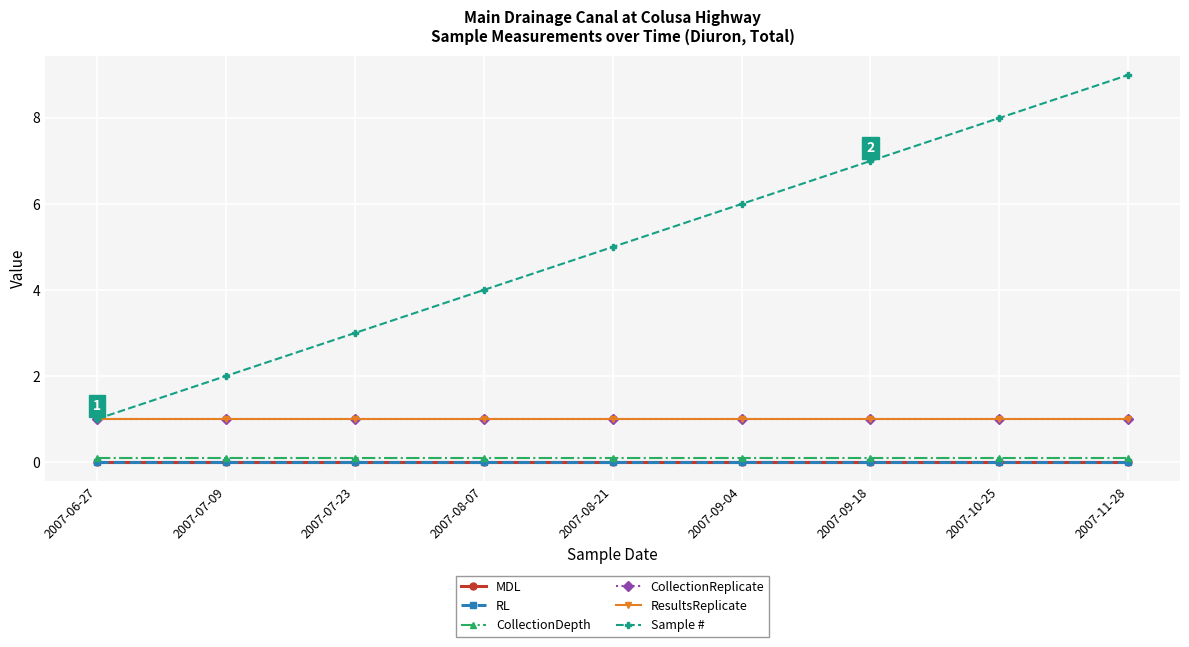

Does the chart have visible grid lines?

Yes